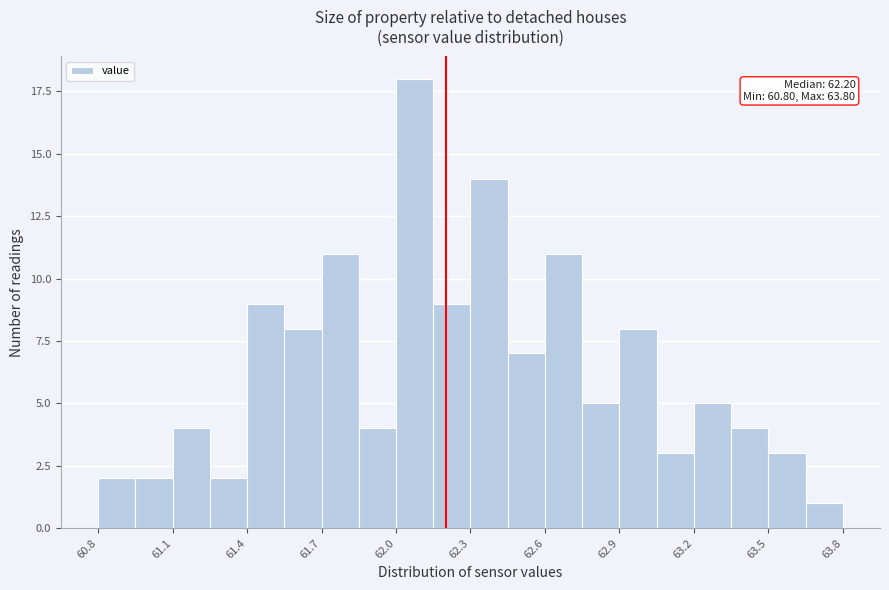

Read against the x-axis, roughly where is the centre of the tallest bar?

62.10